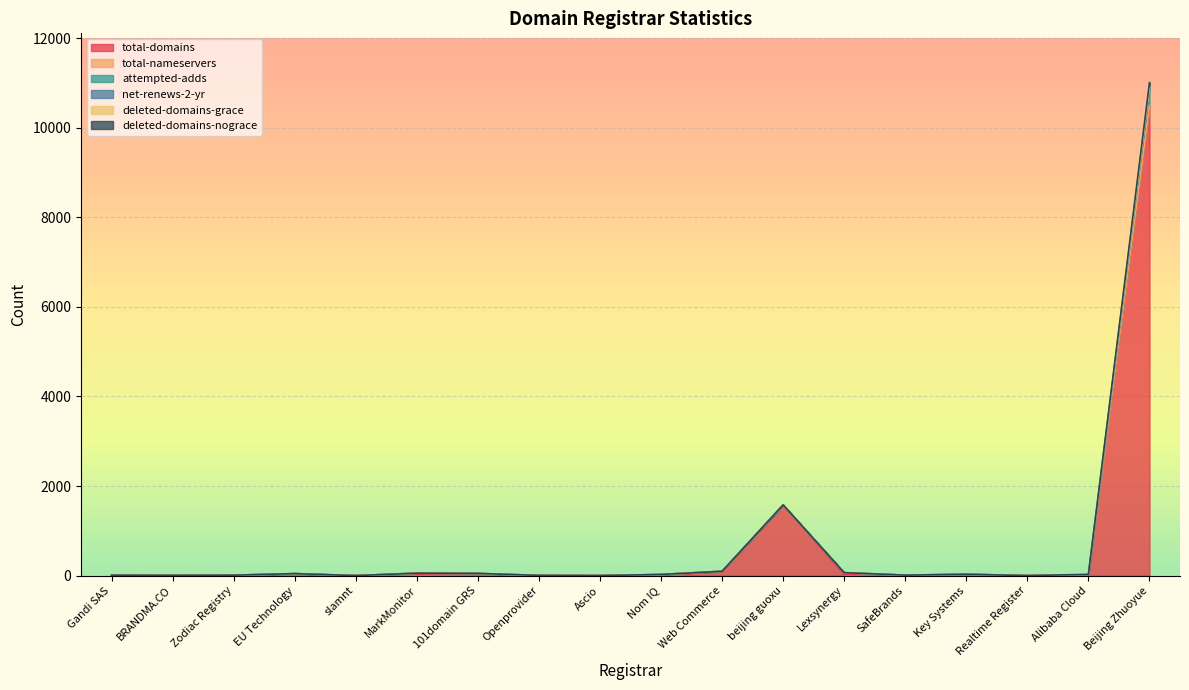

What is the spread (max minus min) of values at Nom IQ?

11